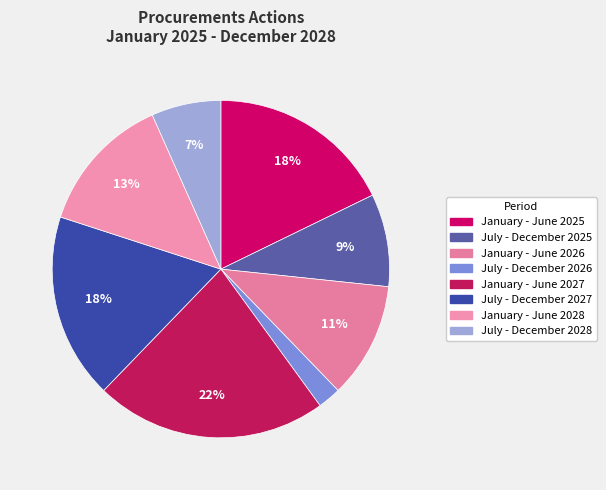

Is July - December 2026 the majority of the pie?

No